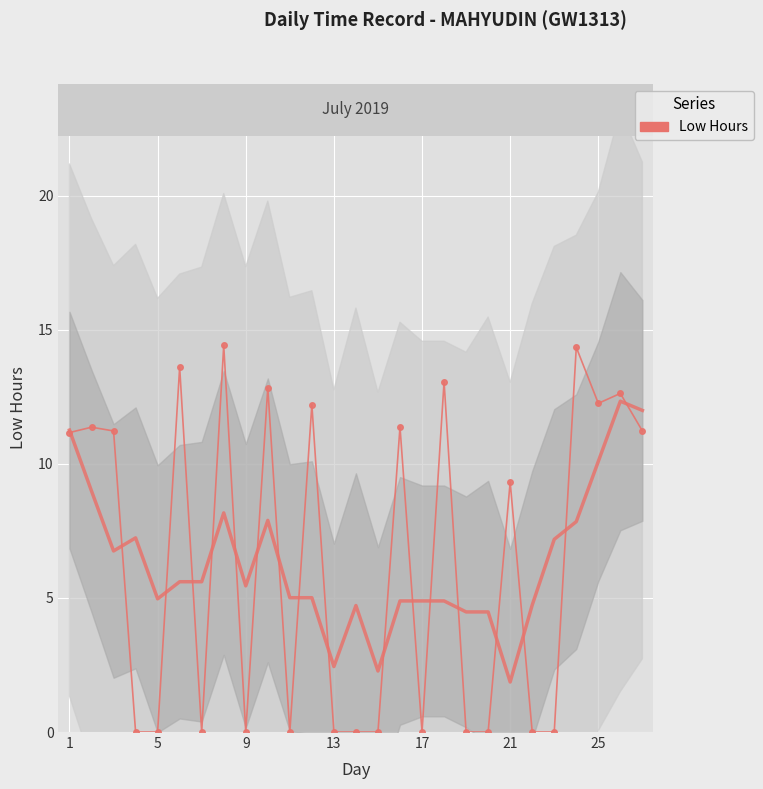

Reading right to left, list all the values displayed in this chart.

11.2	12.6	12.3	14.3	0.0	0.0	9.3	0.0	0.0	13.1	0.0	11.4	0.0	0.0	0.0	12.2	0.0	12.8	0.0	14.4	0.0	13.6	0.0	0.0	11.2	11.4	11.2